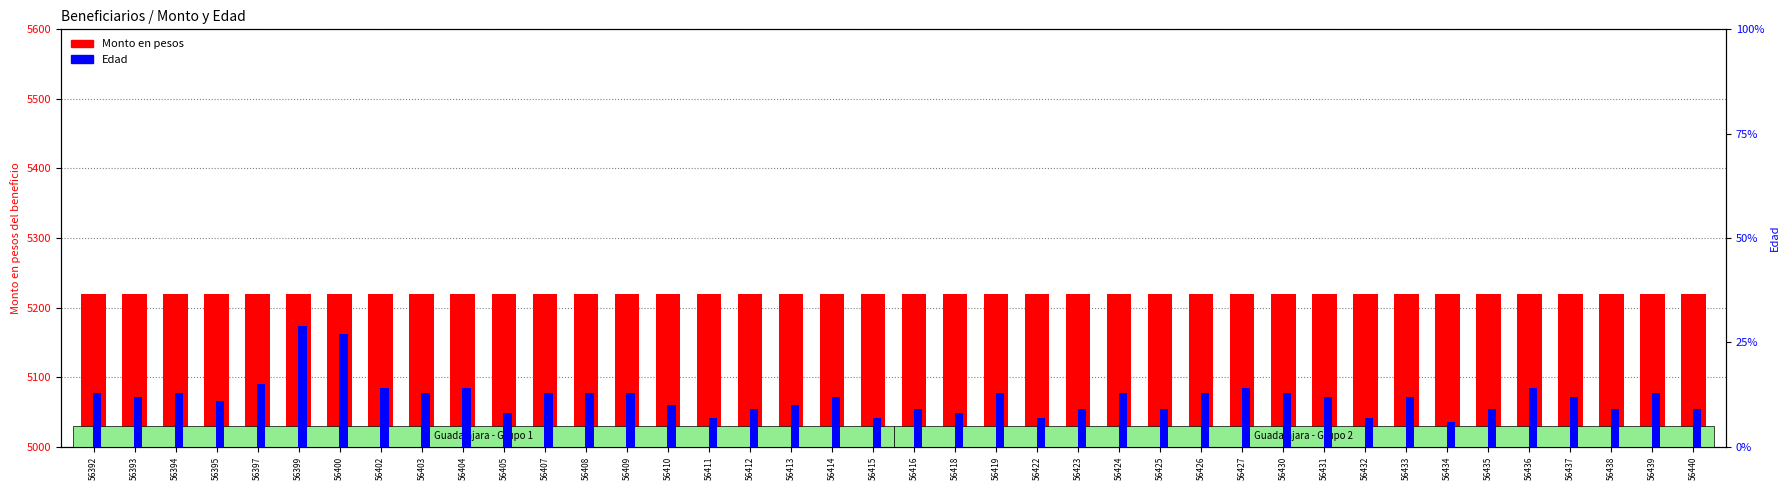

What is the value of the Edad bar at the 26th from the left?

13